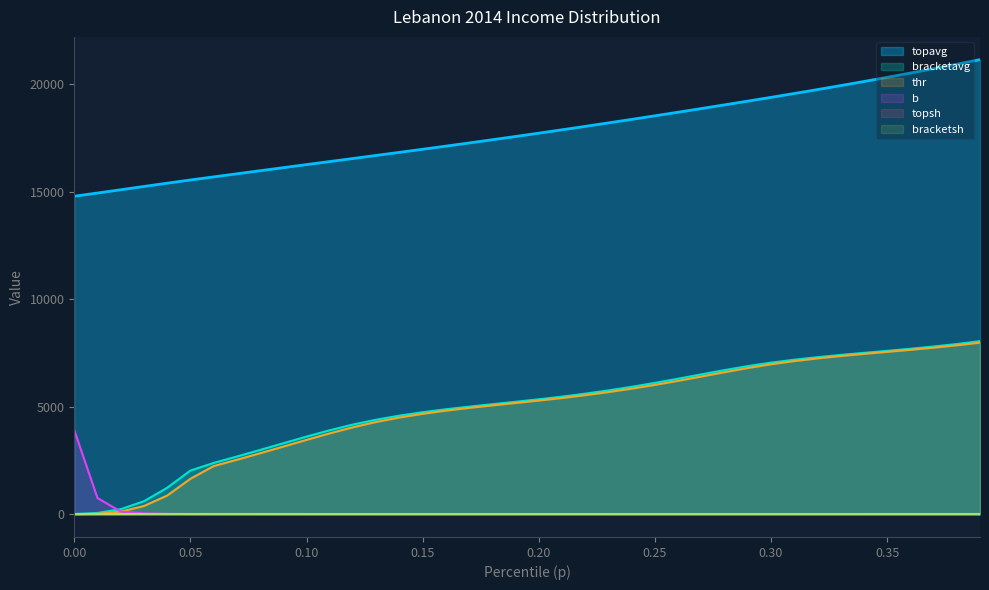

Between 0.32 and 0.15, which is larger?

0.32